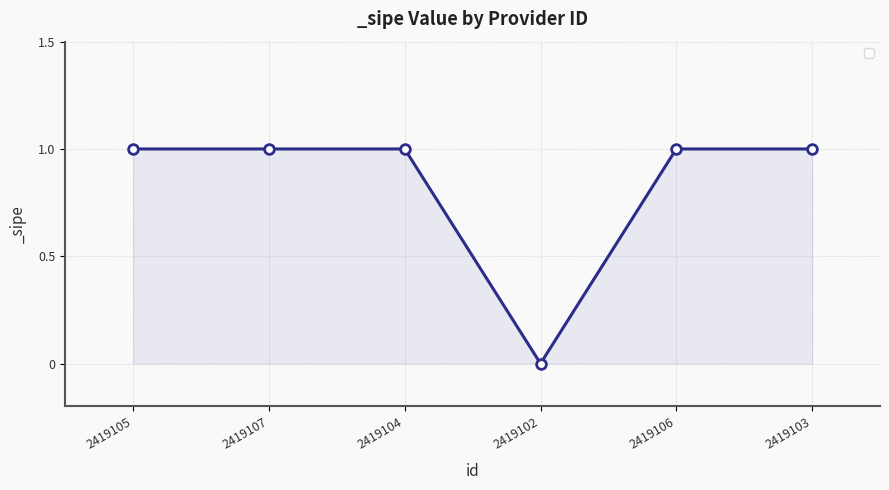

Is it true that the value at 2419107 is 2?

False